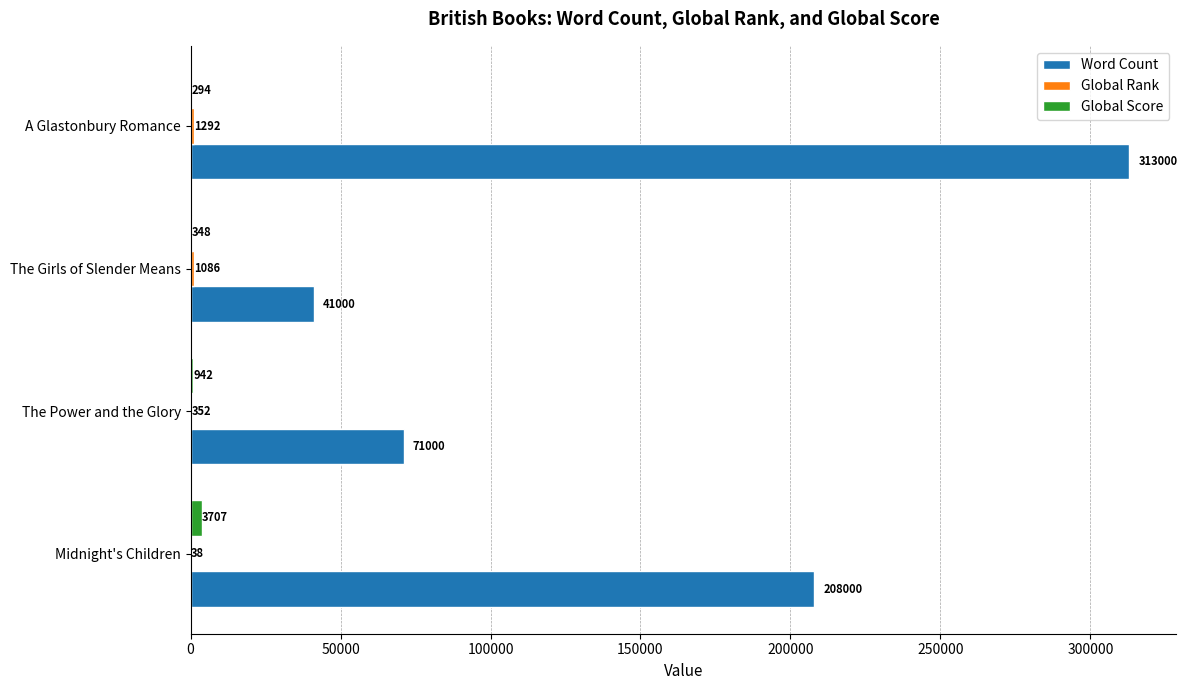

Which series has the largest total across all categories?

Word Count